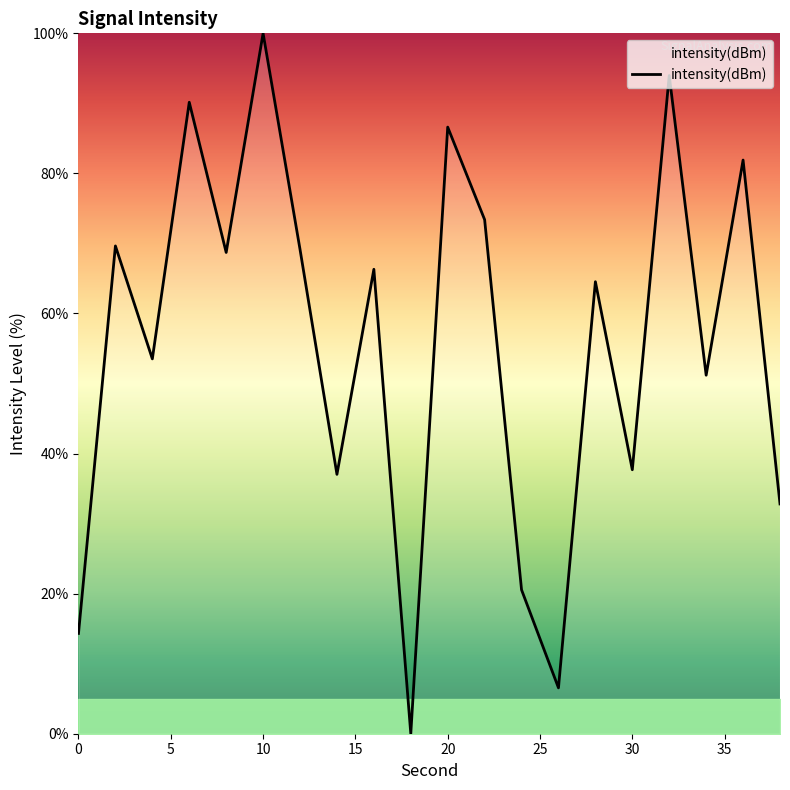

What is the difference between the maximum and minimum values?

100.0